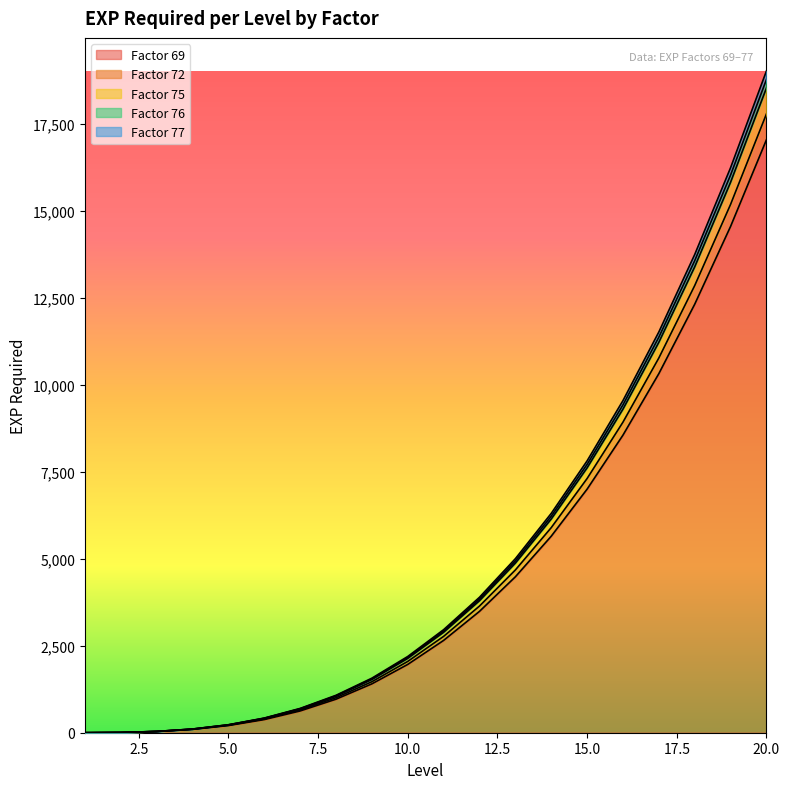

True or false: Factor 76 has a value of 1547 at 9.

True